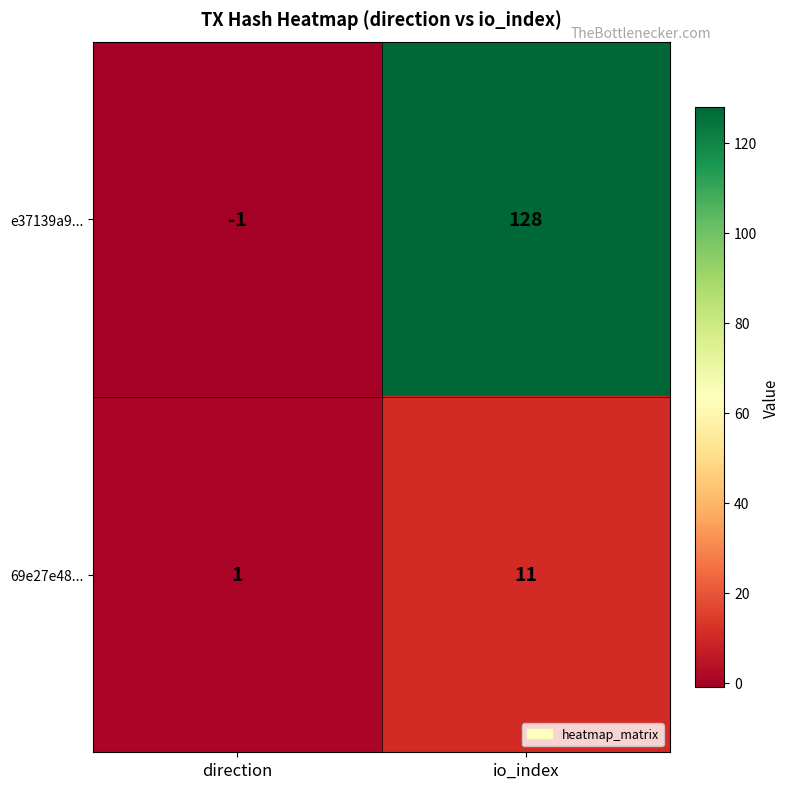

Count the number of categories in the chart.

2